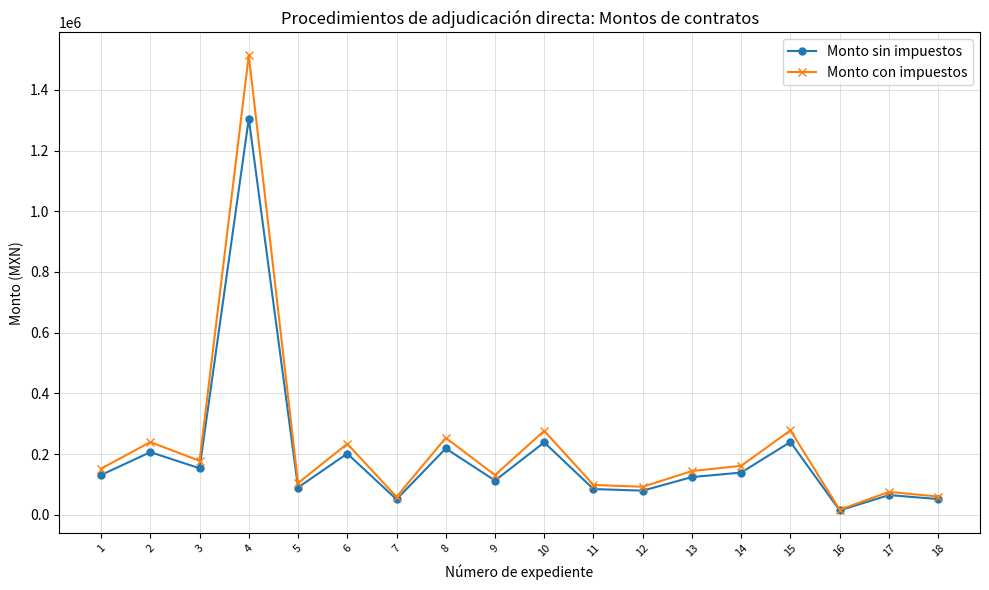

List the series in order of their peak value, highest first.

Monto con impuestos, Monto sin impuestos